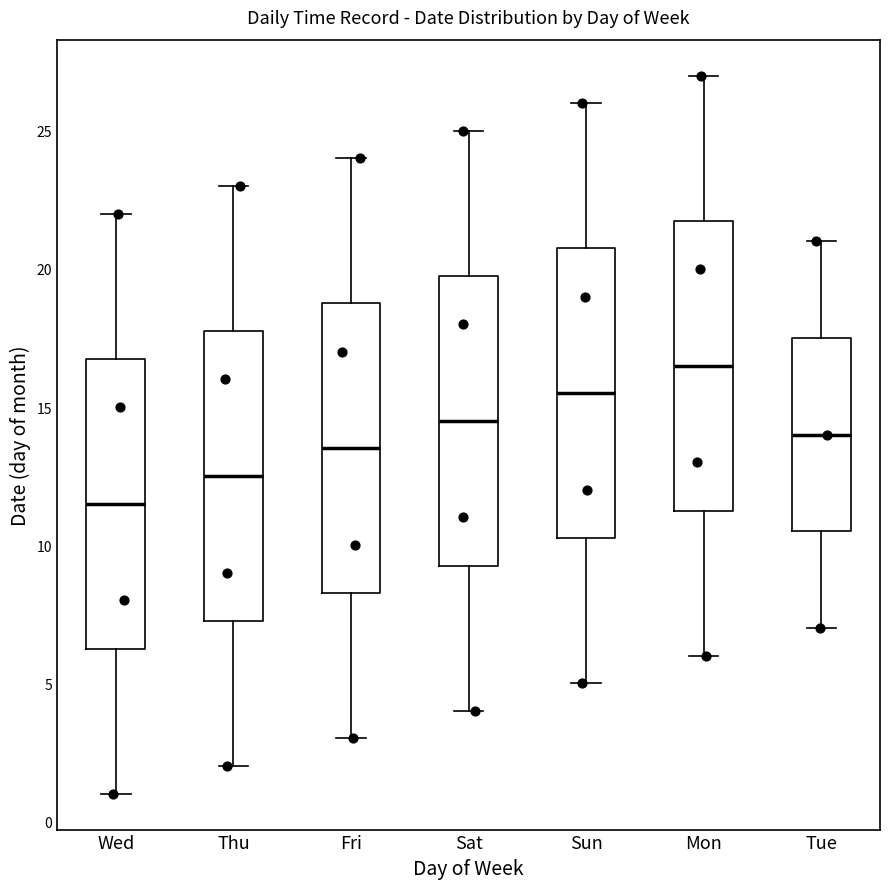

Which box has the highest median line?

Mon